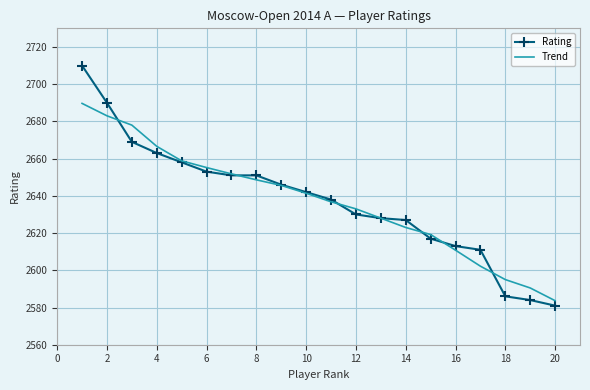

Which series has the widest spread of values?

Rating